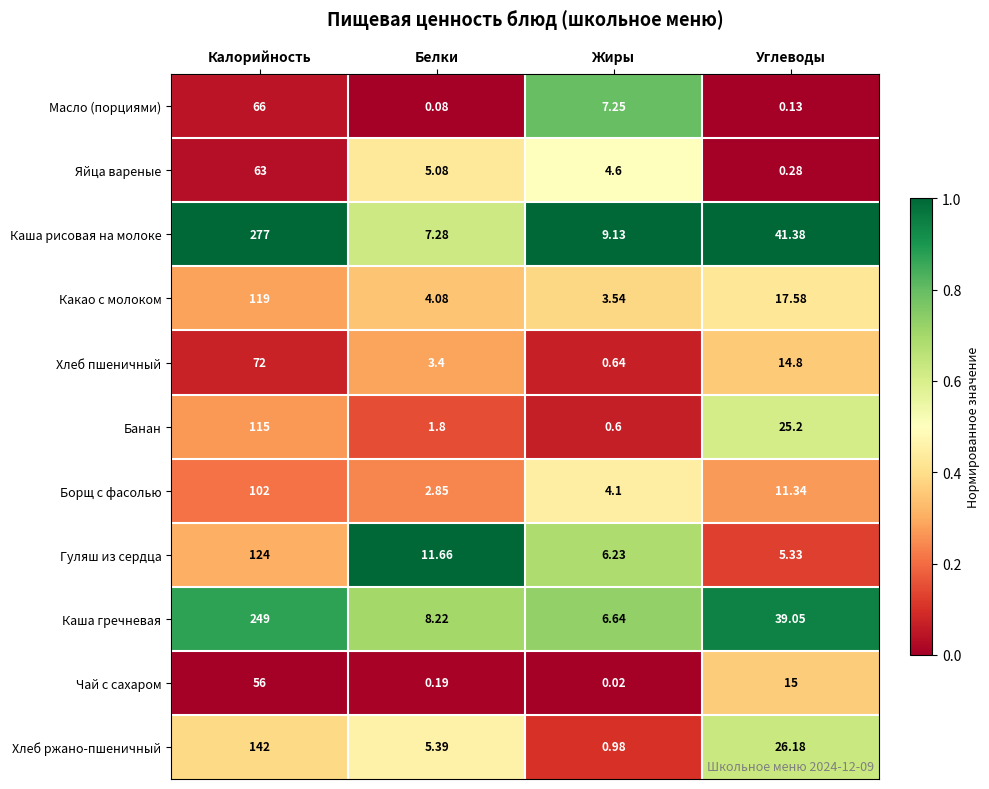

At which category is the sum across all series the highest?

Калорийность